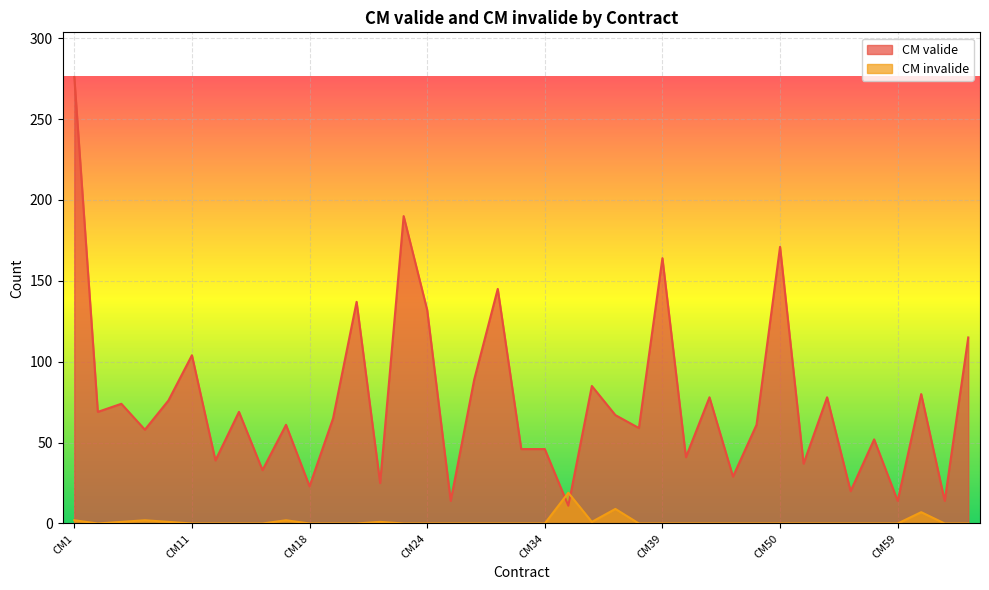

Where do CM invalide and CM valide first cross each other?

CM34 and CM35